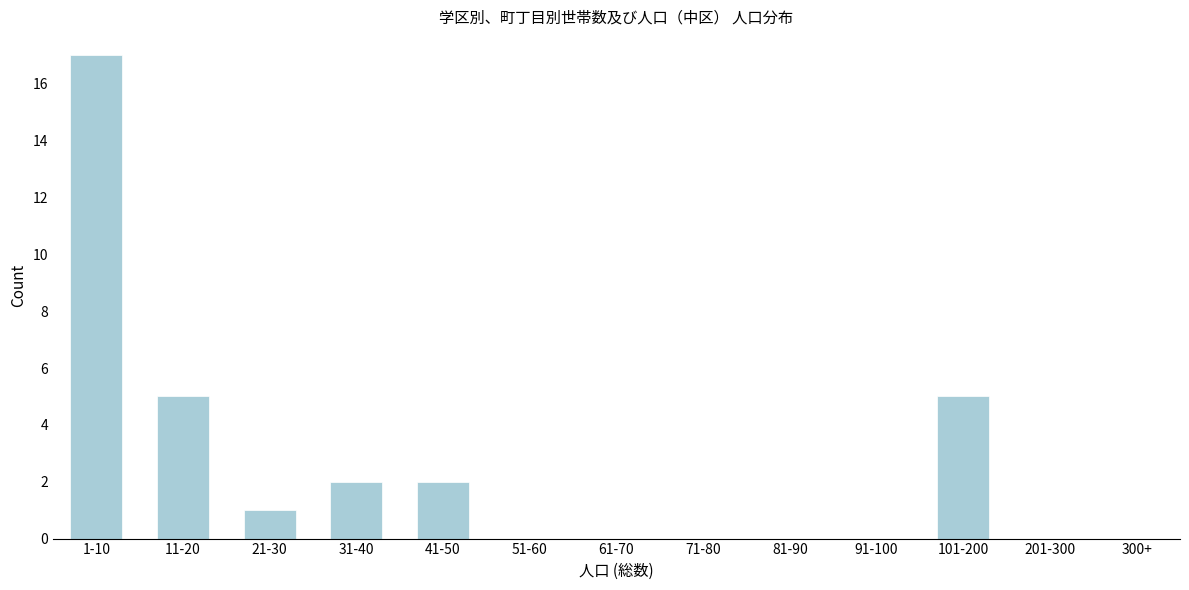

Reading left to right, list all the values displayed in this chart.

1-10=17	11-20=5	21-30=1	31-40=2	41-50=2	51-60=0	61-70=0	71-80=0	81-90=0	91-100=0	101-200=5	201-300=0	300+=0